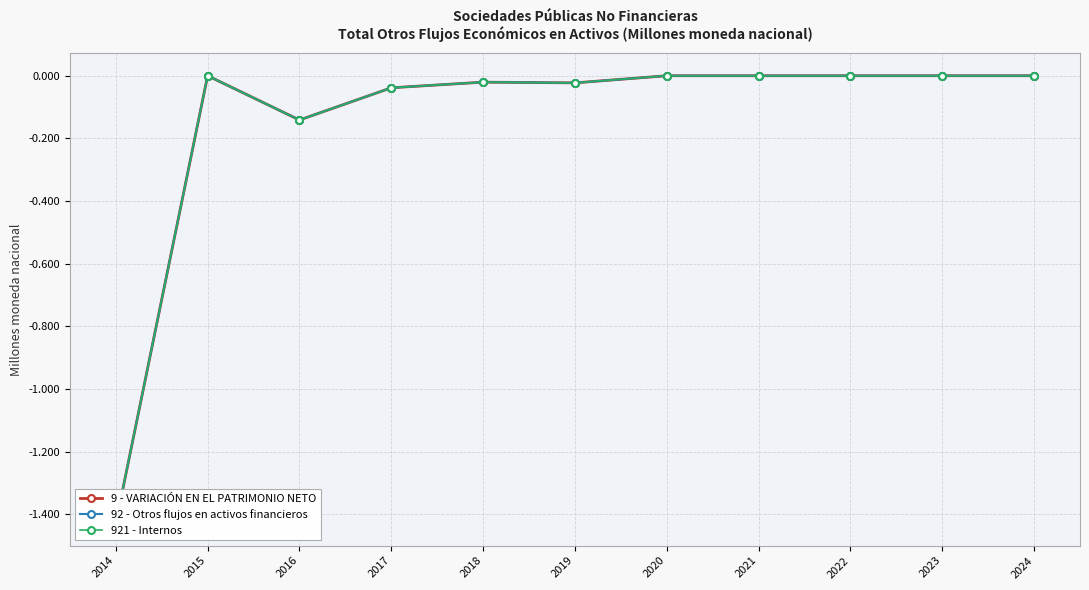

Where is the first local minimum for 92 - Otros flujos en activos financieros?

2016